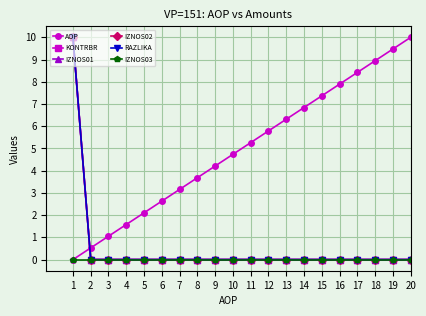

Is this an area chart (filled region under the line)?

No